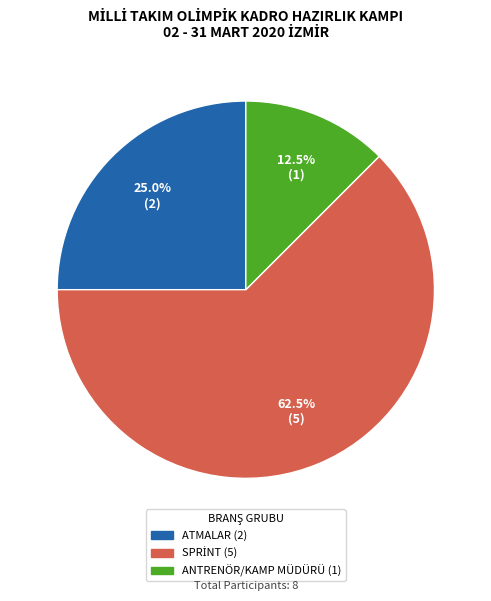

Combined, what portion of the pie is ATMALAR and ANTRENÖR/KAMP MÜDÜRÜ?

37.5%